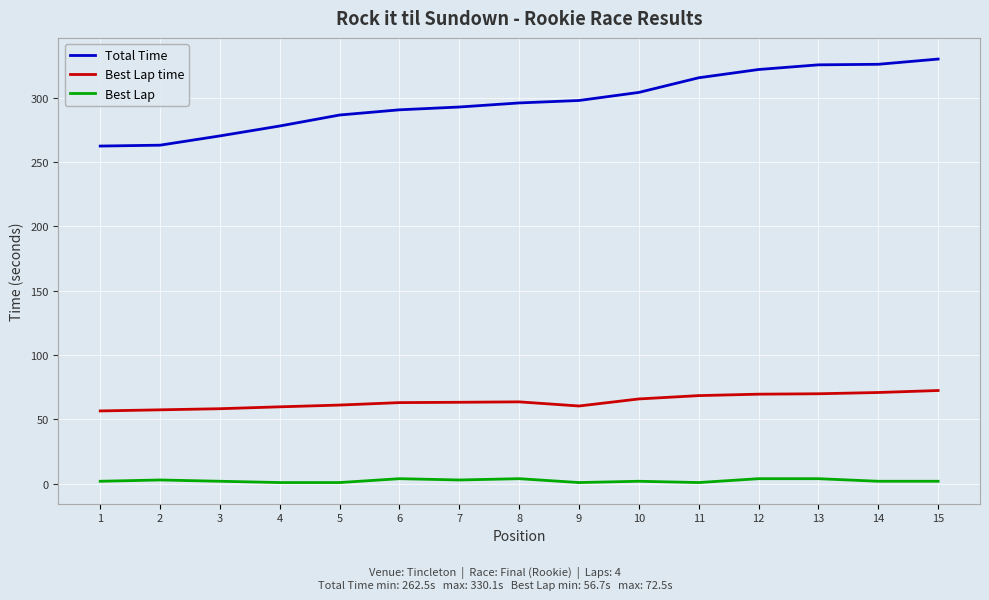

Rank the series by their average value, from highest to lowest.

Total Time, Best Lap time, Best Lap